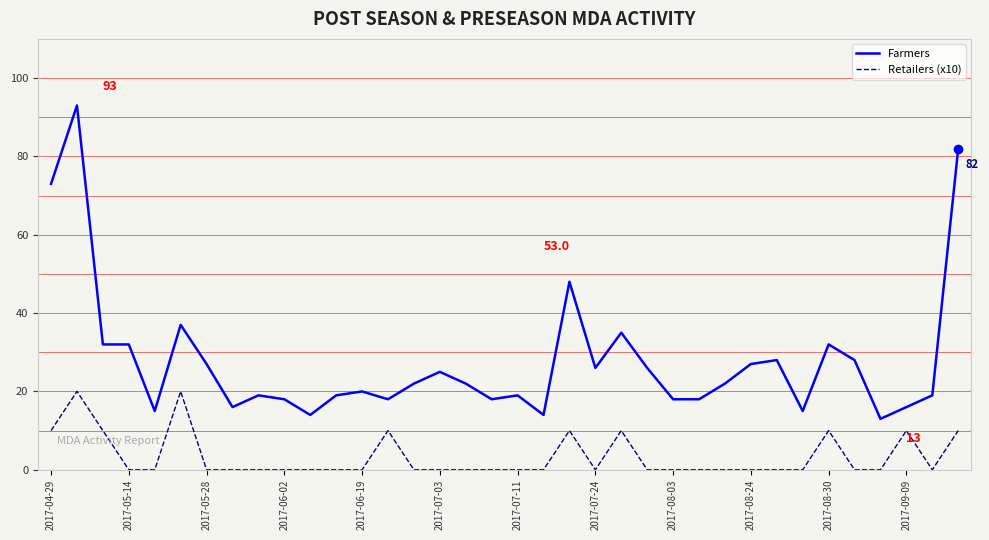

List the series in order of their peak value, highest first.

Farmers, Retailers (x10)